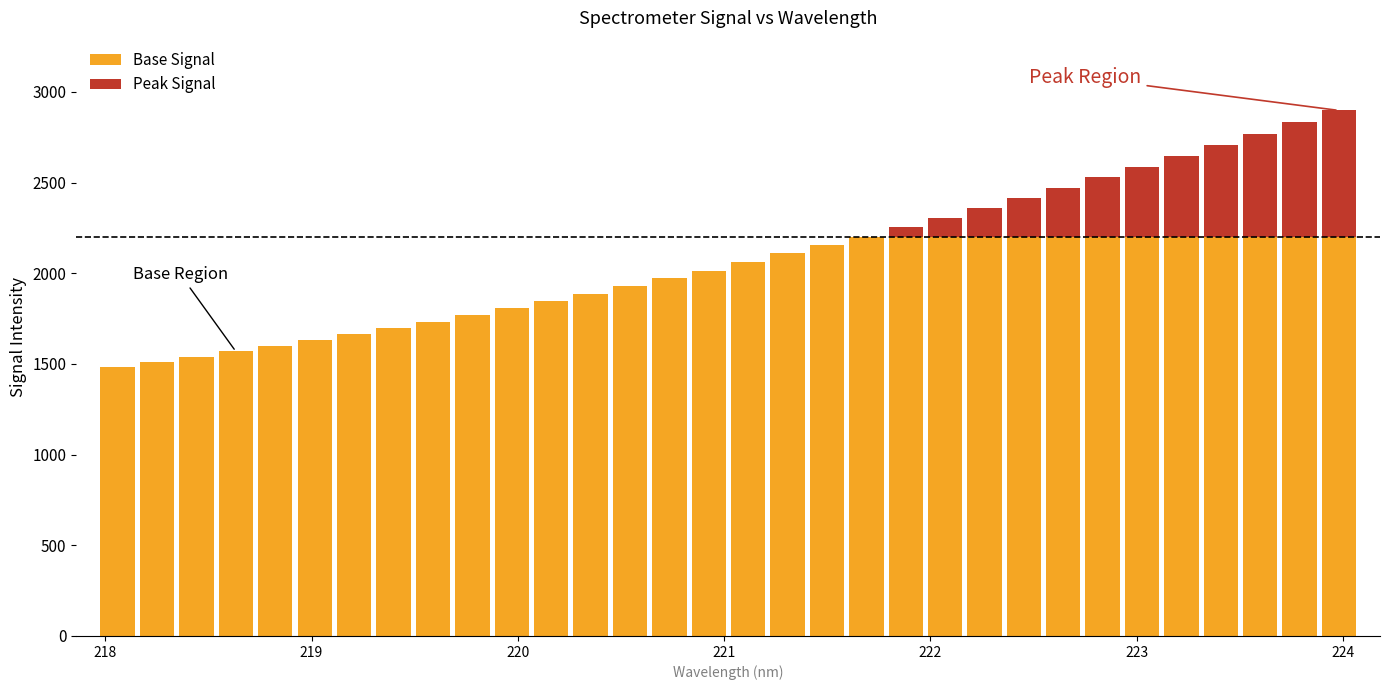

What is the highest value of the Base Signal series?

2200.0